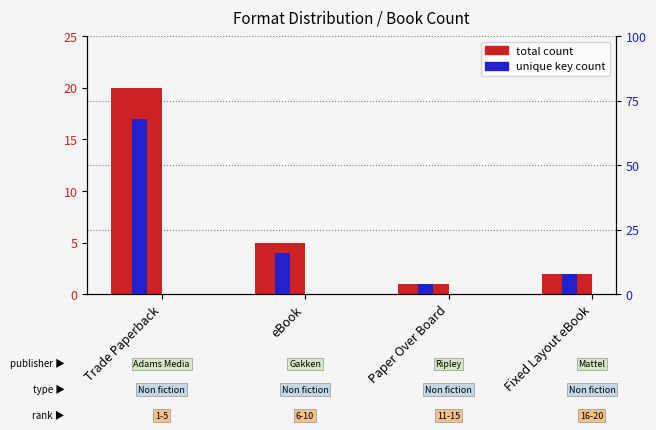

Which category has the highest value in the total count series?

Trade Paperback